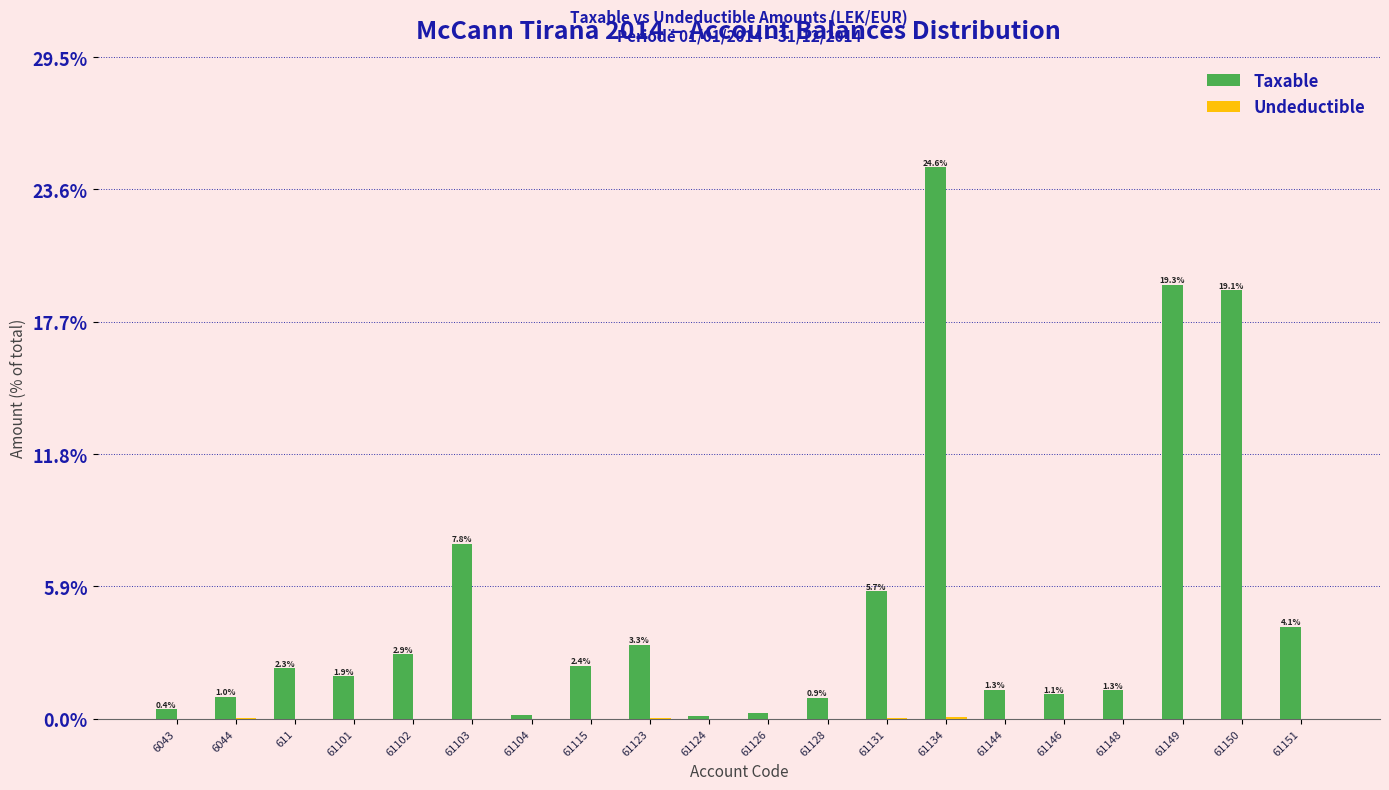

Between 61103 and 61144, which series saw the biggest shift?

Taxable